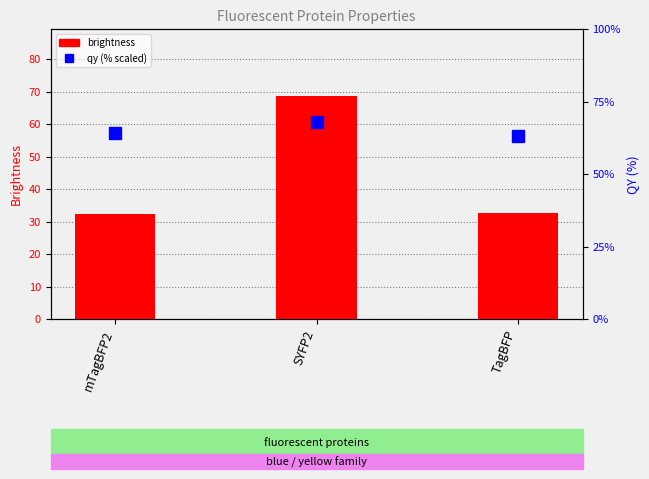

Reading right to left, list all the values displayed in this chart.

brightness: TagBFP=32.8	SYFP2=68.7	mTagBFP2=32.4
qy (% scaled): TagBFP=63.0	SYFP2=68.0	mTagBFP2=64.0